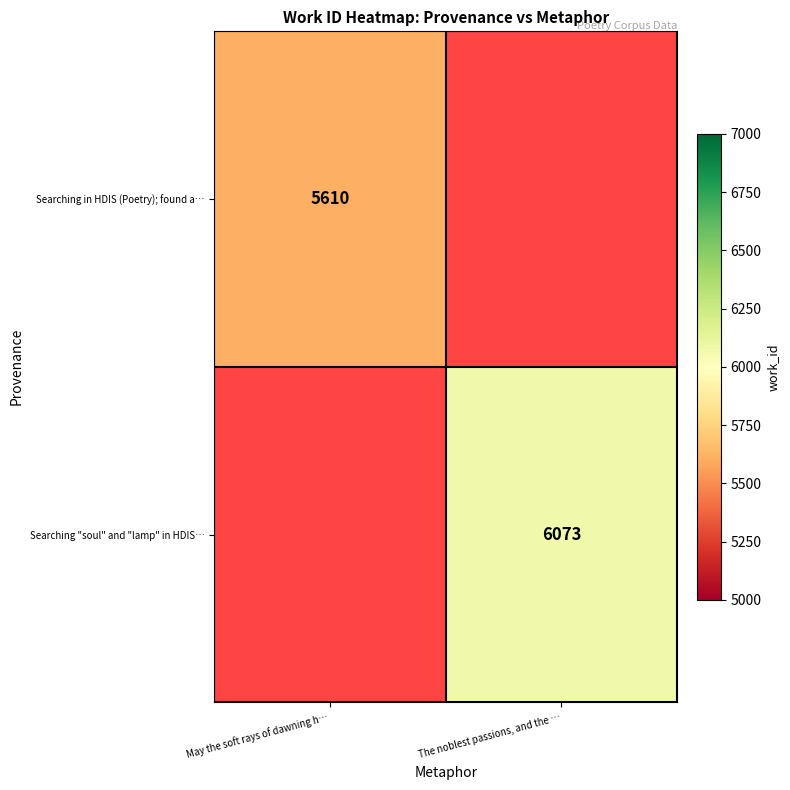

How many series are shown in this chart?

2